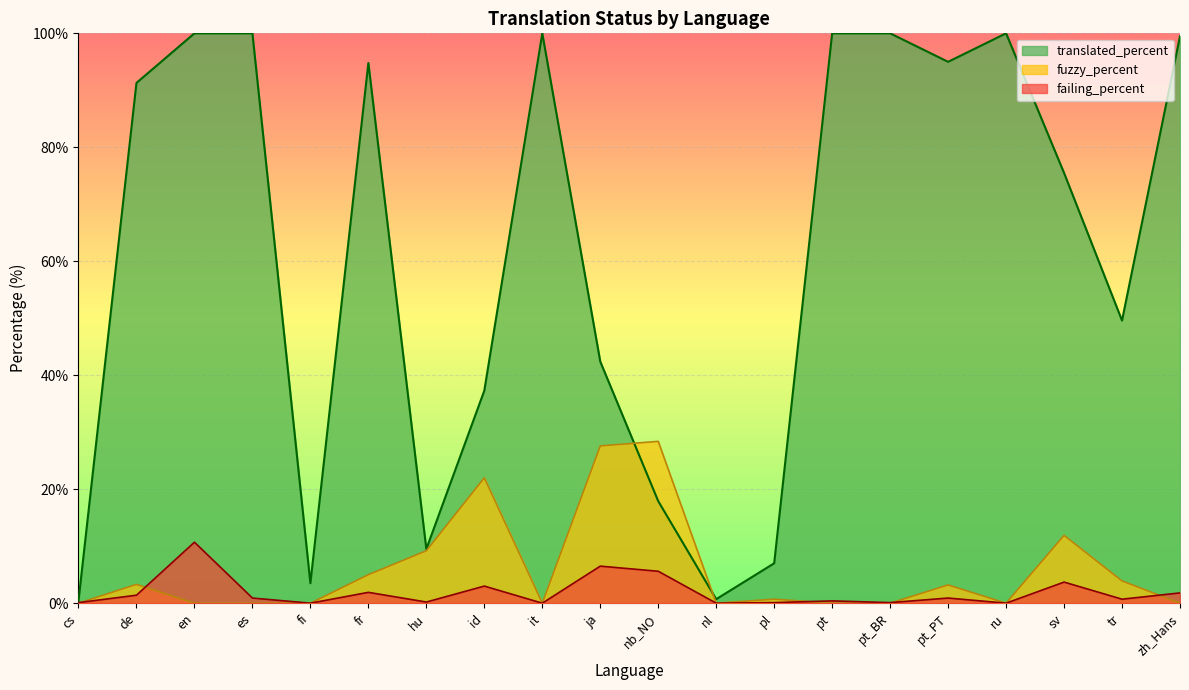

The translated_percent series shows 14.0 at id. True or false?

False